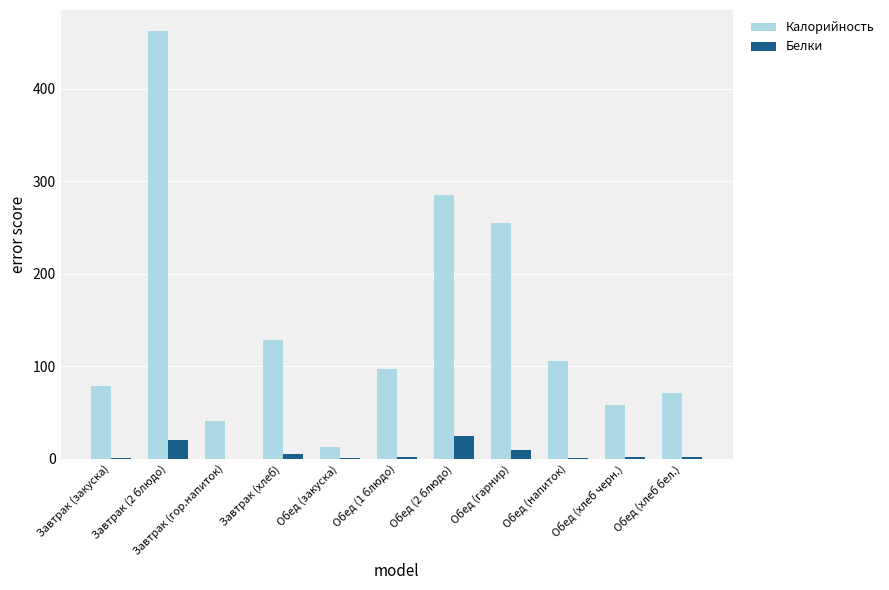

Which series has the largest range (max minus min)?

Калорийность